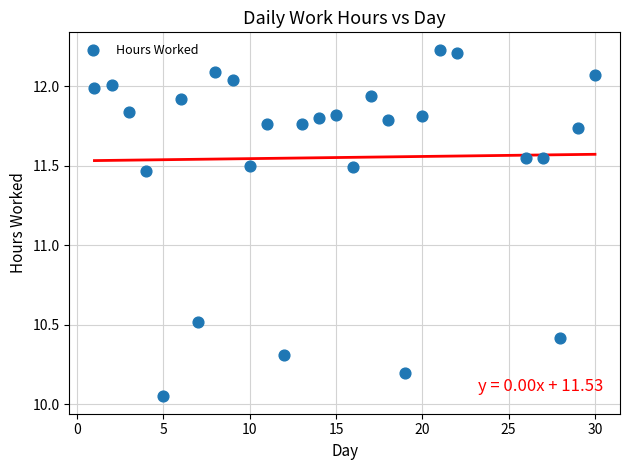

What is the range of Y values (max minus min)?

2.2